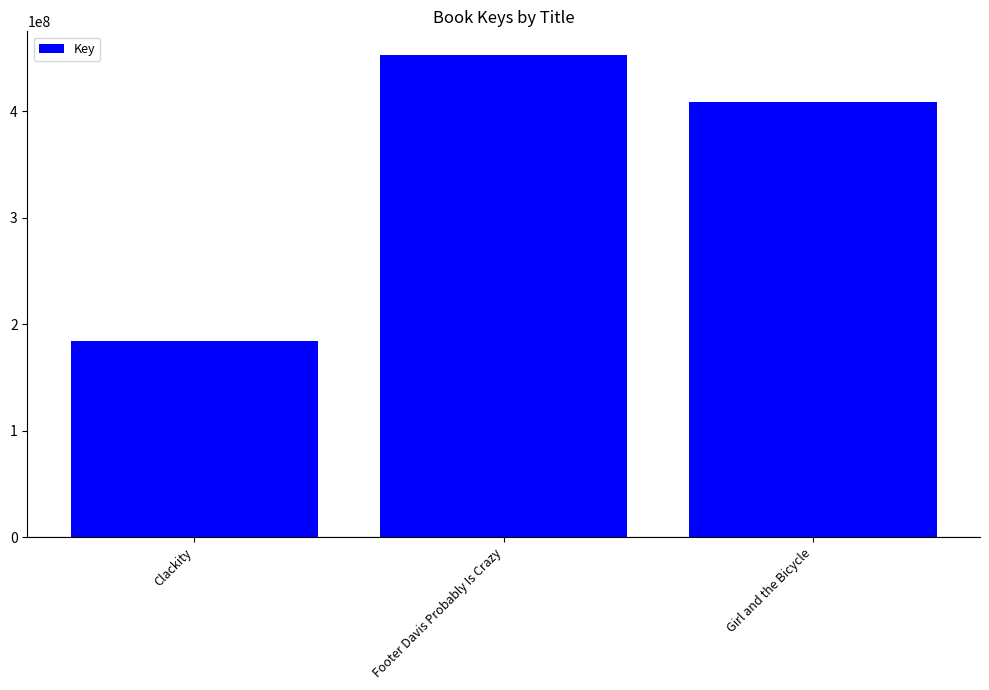

True or false: the data shows 408287826 at Girl and the Bicycle.

True